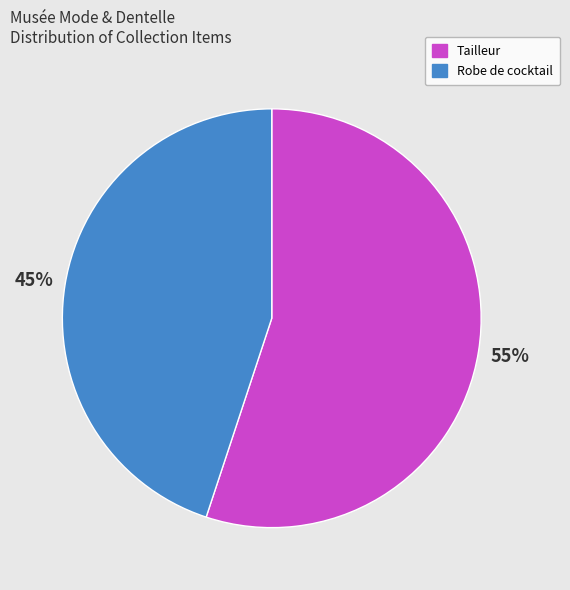

Approximately how many times larger is the value at Robe de cocktail compared to Tailleur?

0.8